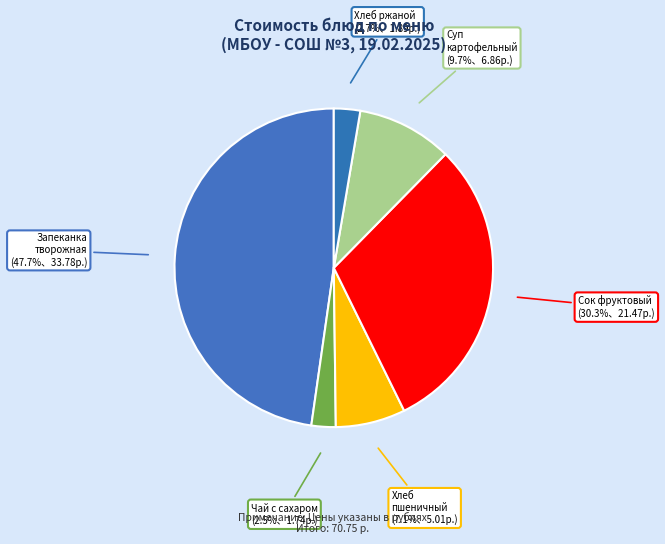

How many segments does this pie chart have?

6